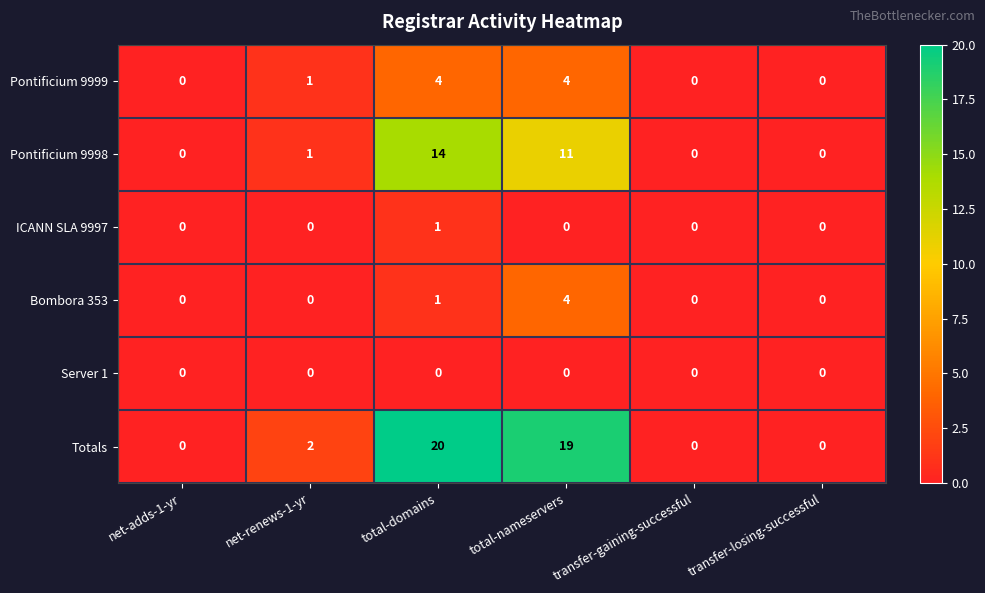

How many distinct data groups are displayed?

6